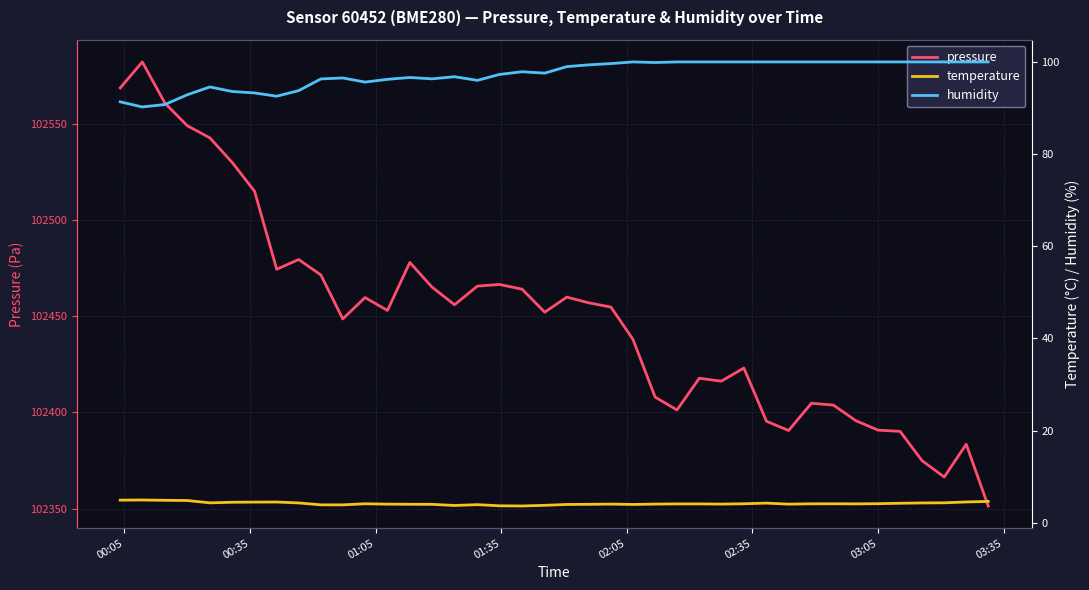

What is the value of the humidity point at the 24th from the left?

100.0